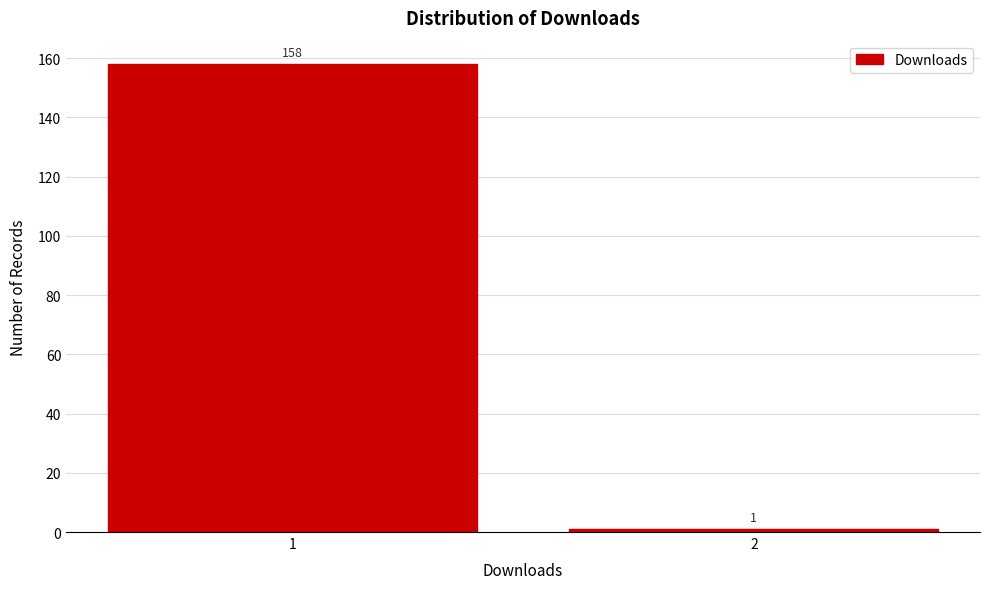

Reading left to right, what are all the values shown in this chart?

1=158	2=1